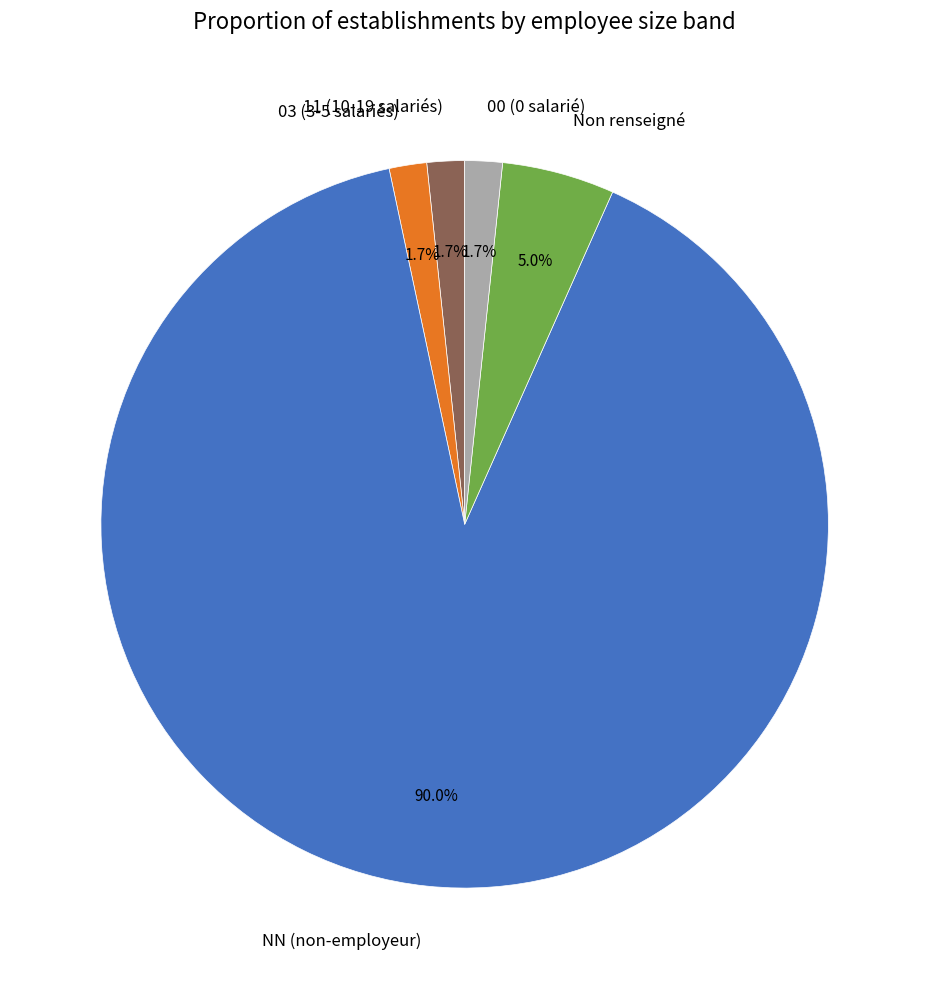

Which category has the biggest portion of the pie?

NN (non-employeur)